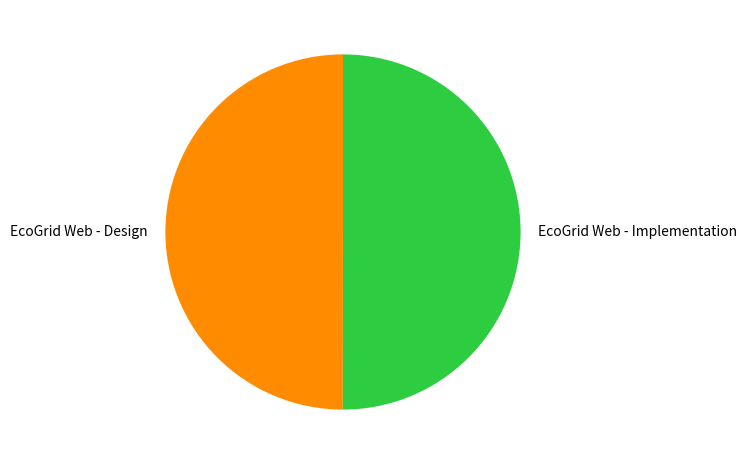

Is the sum of EcoGrid Web - Implementation and EcoGrid Web - Design greater than half?

Yes